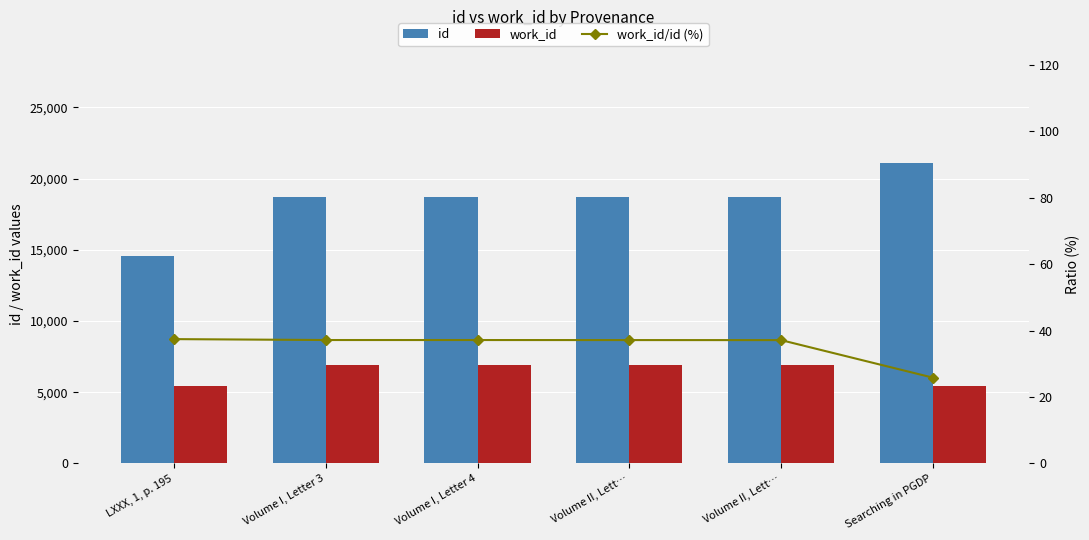

At which category is the sum across all series the highest?

Searching in PGDP